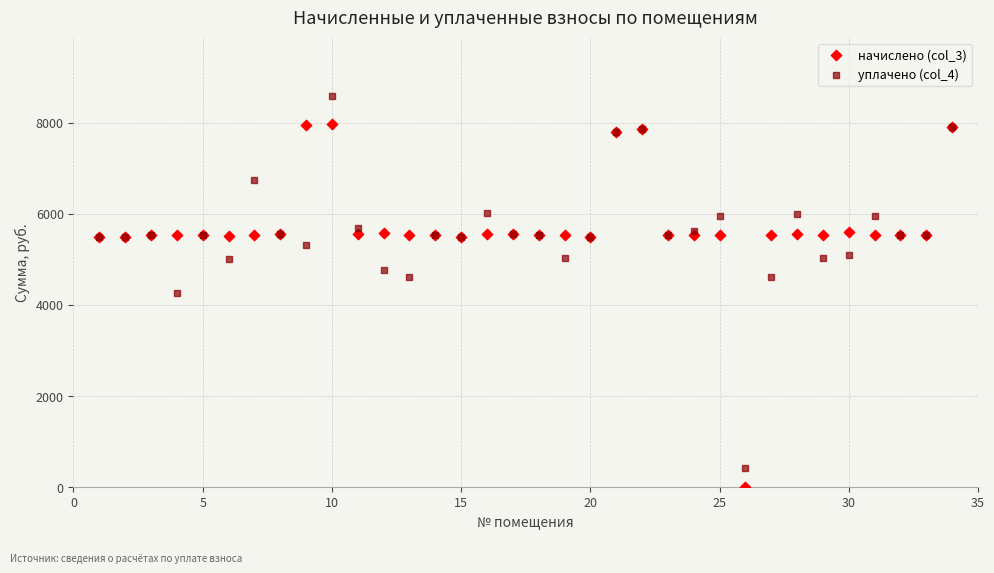

What is the X range (max minus min) for the scatter plot?

33.0